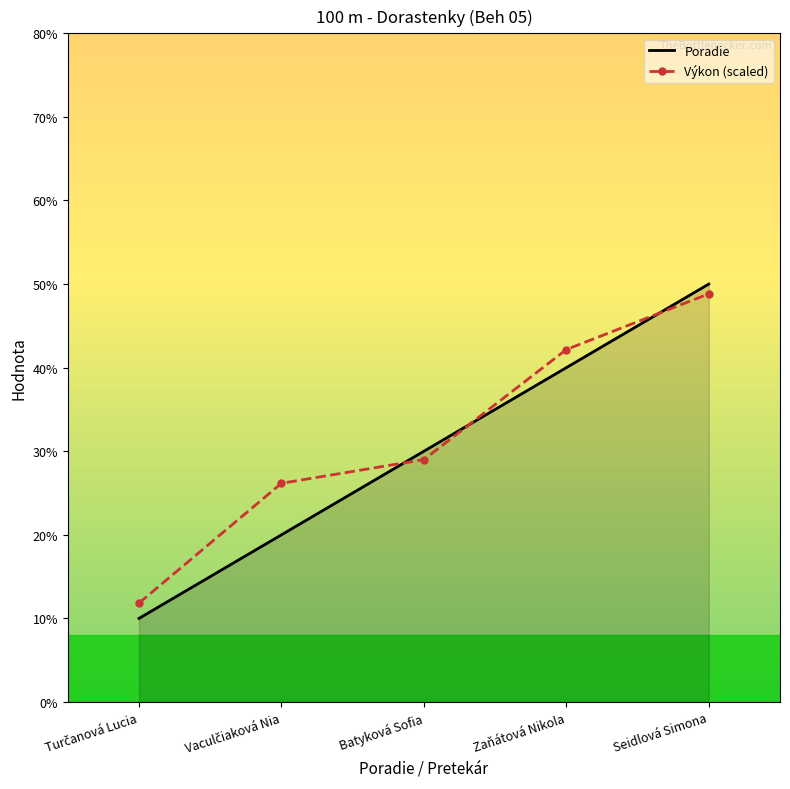

What is the total value across all series at Seidlová Simona?

9.9